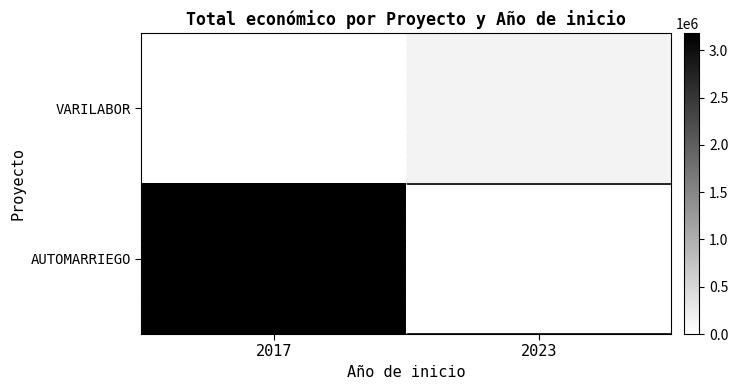

Reading right to left, list all the values displayed in this chart.

VARILABOR: 2023=150000	2017=0
AUTOMARRIEGO: 2023=0	2017=3180096